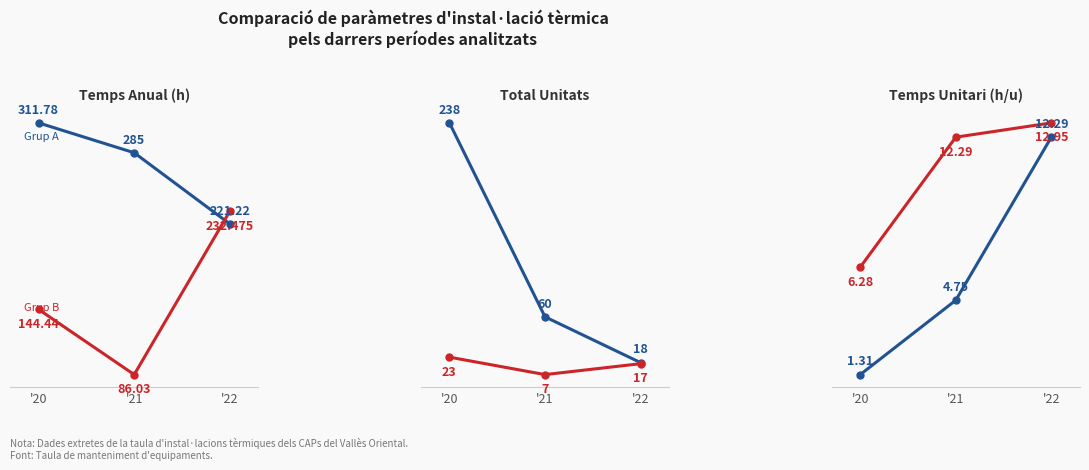

Which category has the lowest value in the Instal·lació Tèrmica (grup A) series?

'20